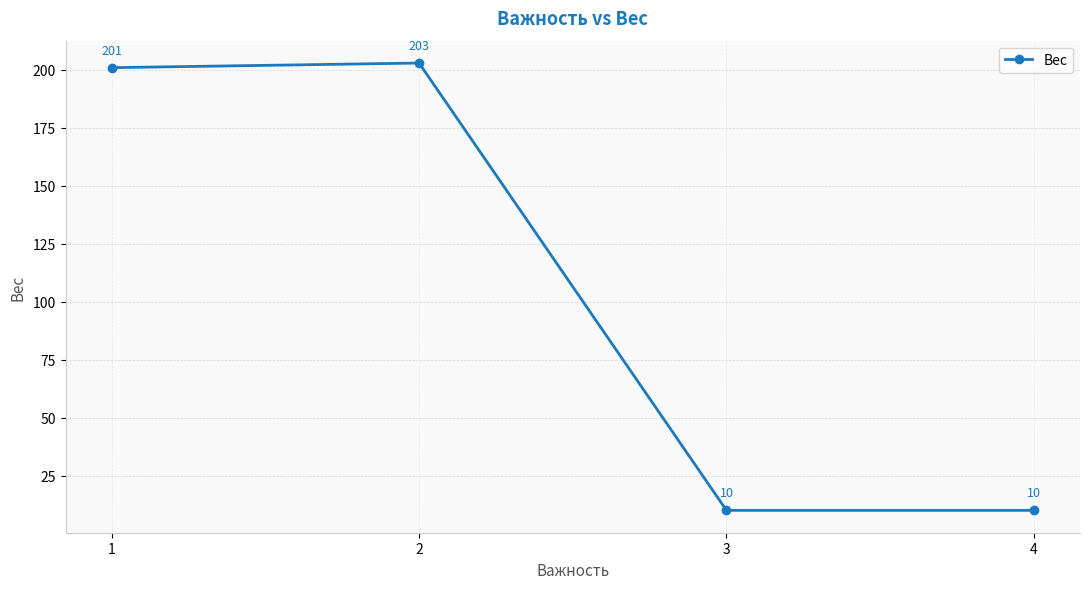

What is the difference between the values at 4 and 1?

191